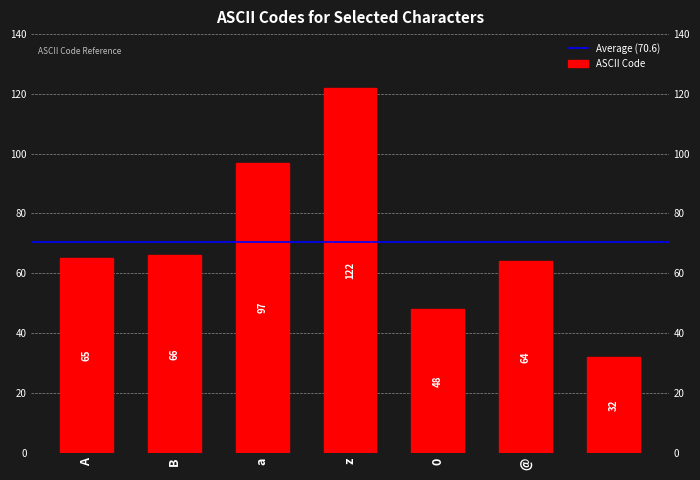

The chart shows a value of 85 at @. True or false?

False